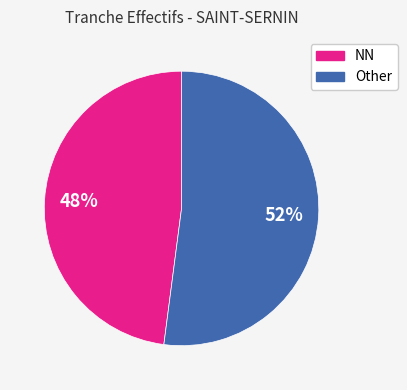

Does any single category account for the majority?

Yes